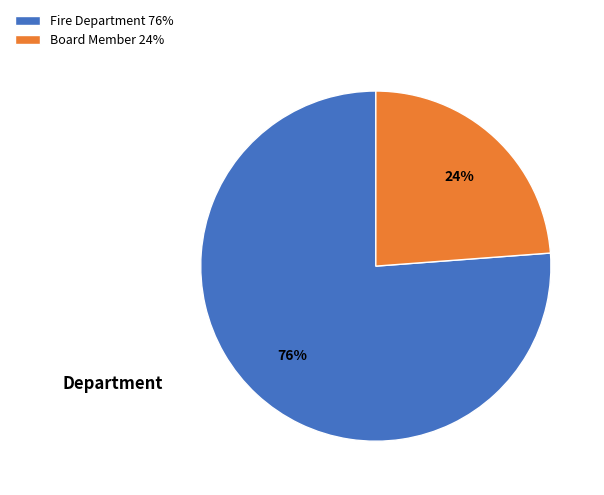

How many segments does this pie chart have?

2